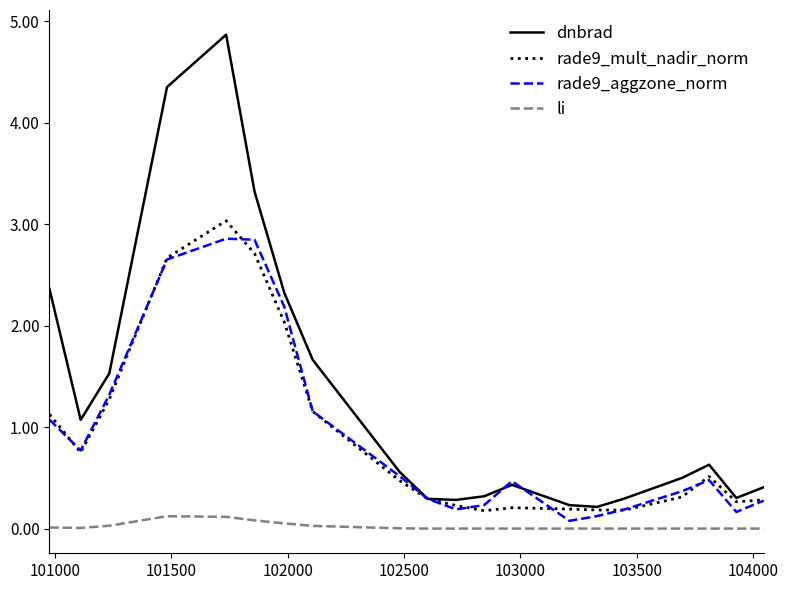

Which series has the widest spread of values?

dnbrad